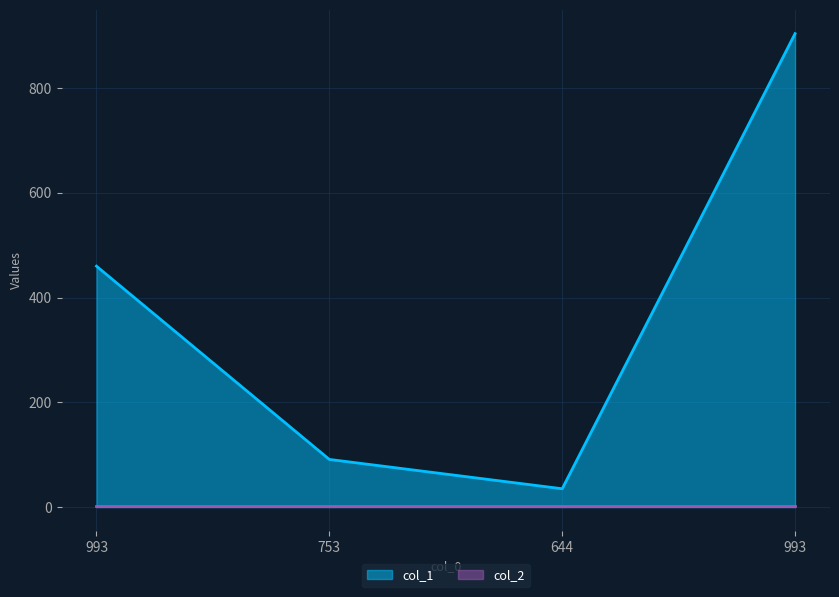

Which has a higher value, 644 or 753?

753